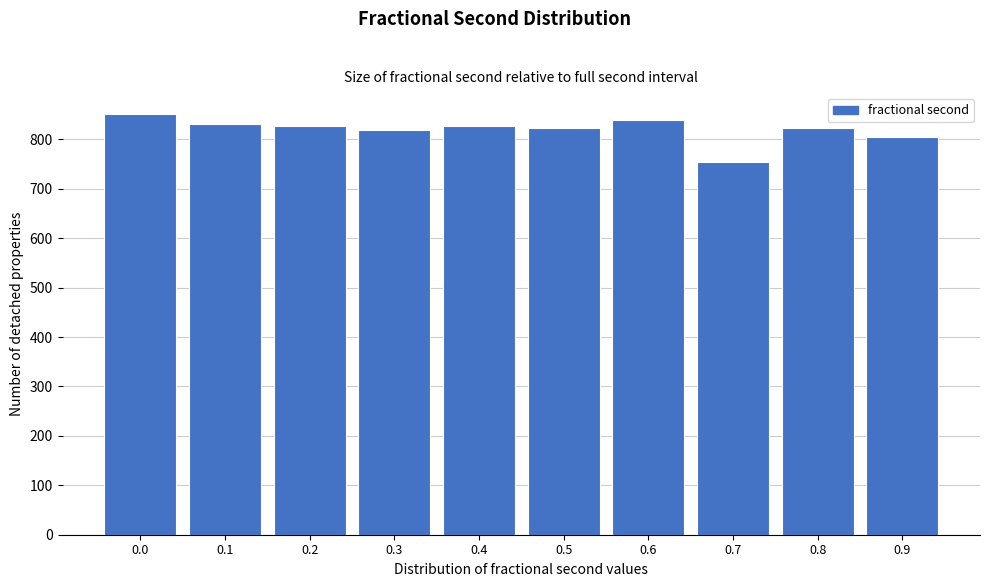

What is the sum of all values?

8199